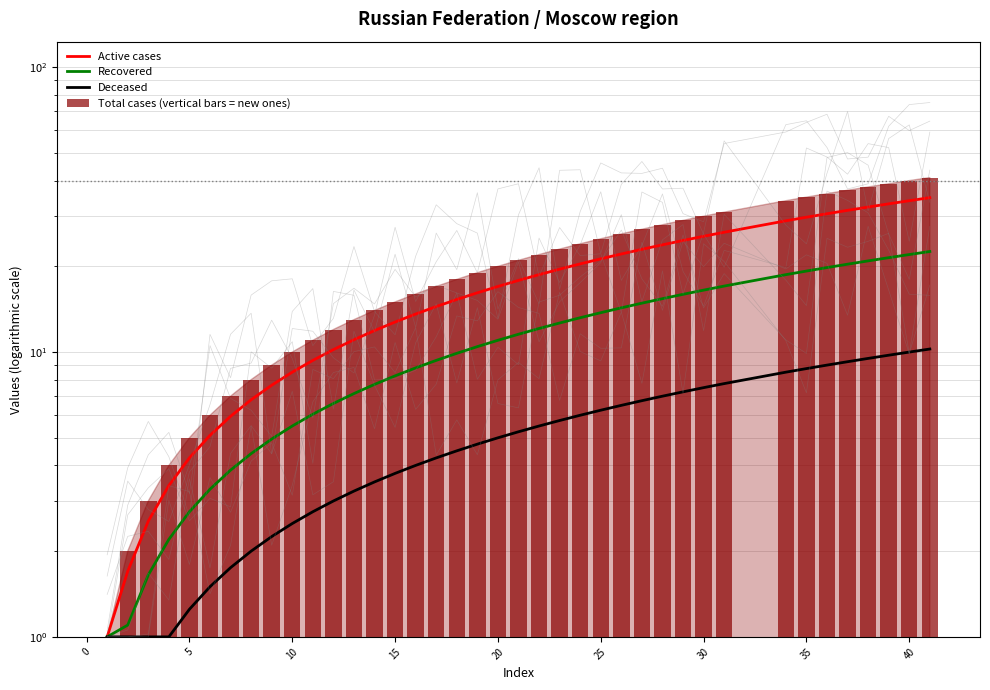

The value of Total cases (vertical bars = new ones) at 26 is 40.7. True or false?

False